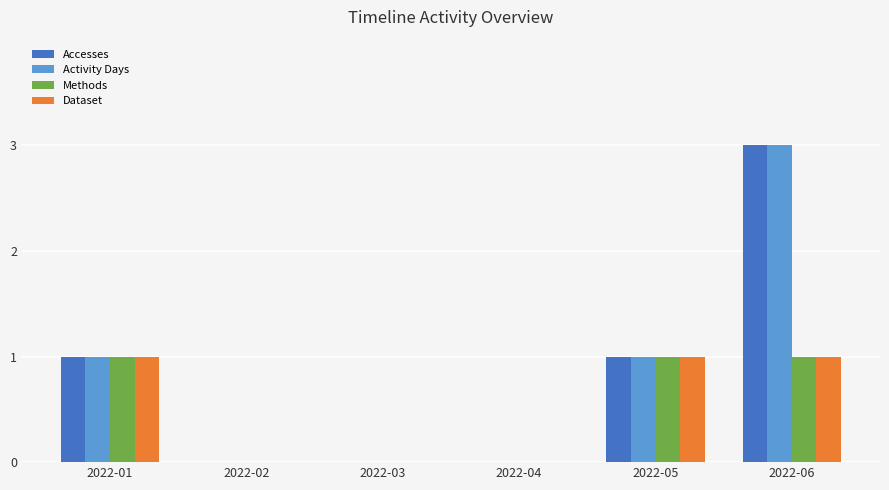

At which category is the sum across all series the highest?

2022-06